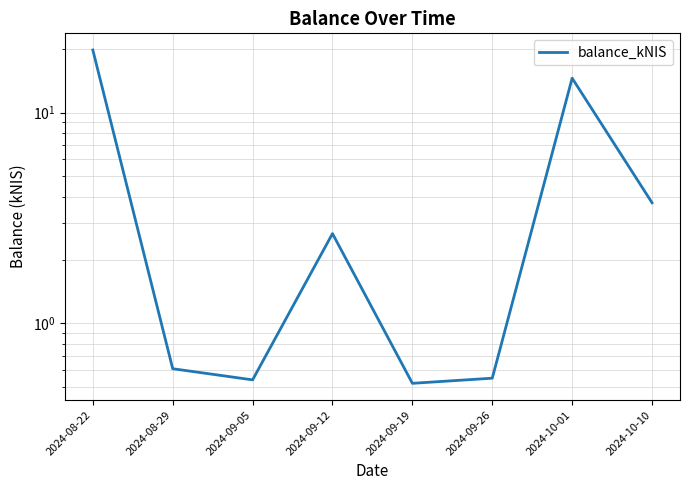

Does the chart have visible grid lines?

Yes